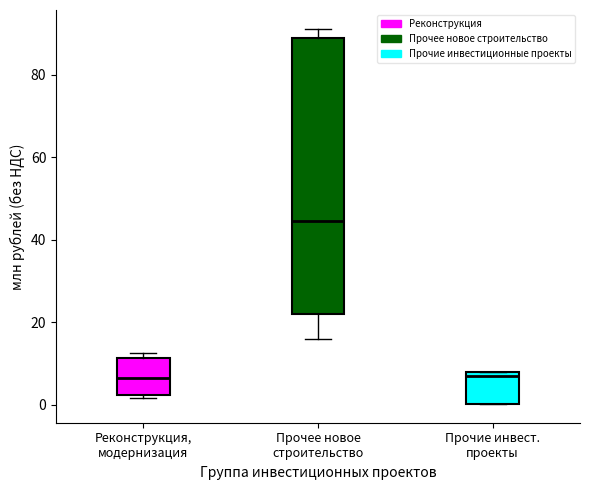

Comparing the boxes themselves (not the whiskers), which one is the tallest?

Прочее новое строительство